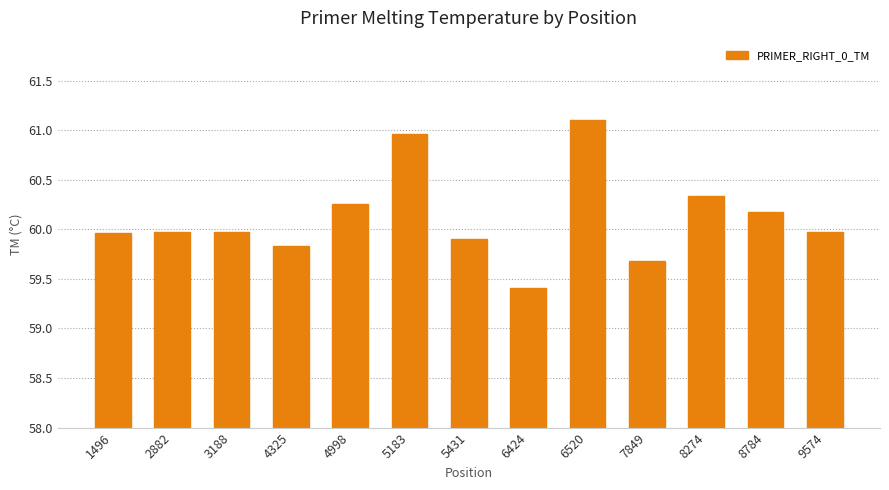

Does the chart contain any negative values?

No